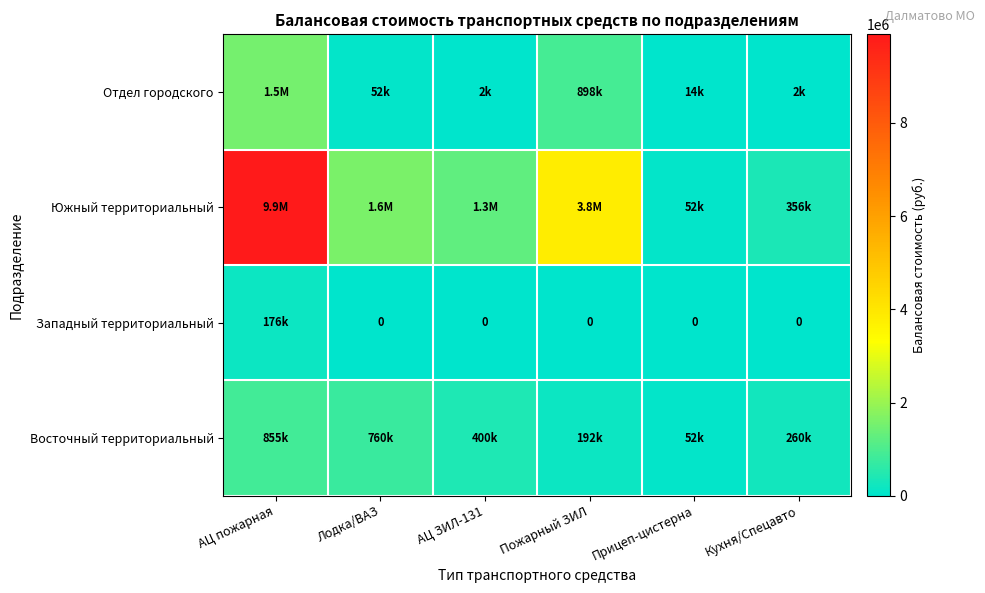

Count the number of data series in this chart.

4